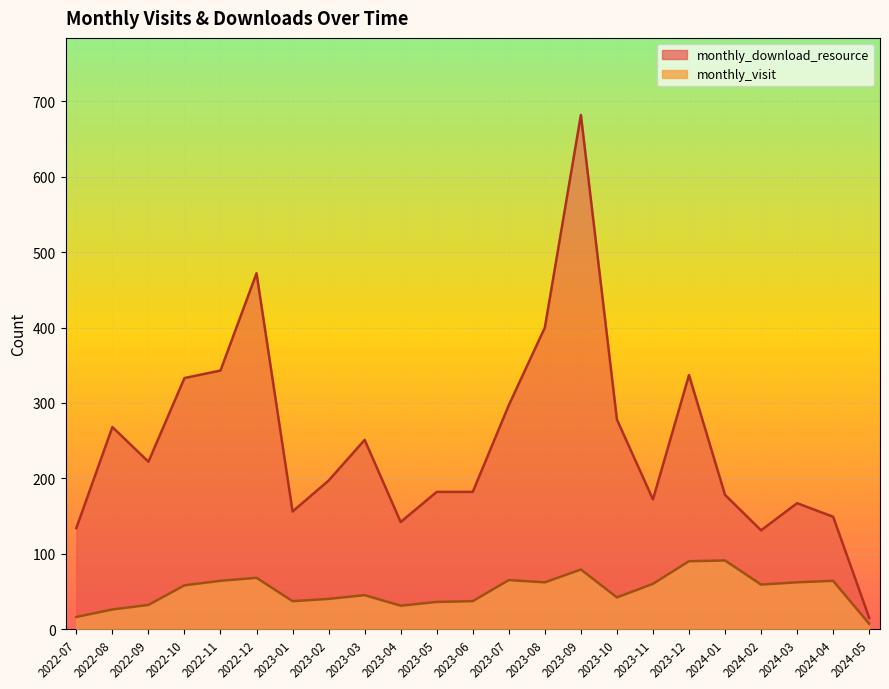

Reading left to right, transcribe all the data shown in this chart.

monthly_visit: 2022-07=16	2022-08=26	2022-09=32	2022-10=58	2022-11=64	2022-12=68	2023-01=37	2023-02=40	2023-03=45	2023-04=31	2023-05=36	2023-06=37	2023-07=65	2023-08=62	2023-09=79	2023-10=42	2023-11=60	2023-12=90	2024-01=91	2024-02=59	2024-03=62	2024-04=64	2024-05=7
monthly_download_resource: 2022-07=134	2022-08=268	2022-09=222	2022-10=333	2022-11=343	2022-12=472	2023-01=156	2023-02=197	2023-03=251	2023-04=142	2023-05=182	2023-06=182	2023-07=297	2023-08=400	2023-09=682	2023-10=278	2023-11=172	2023-12=337	2024-01=178	2024-02=131	2024-03=167	2024-04=149	2024-05=15